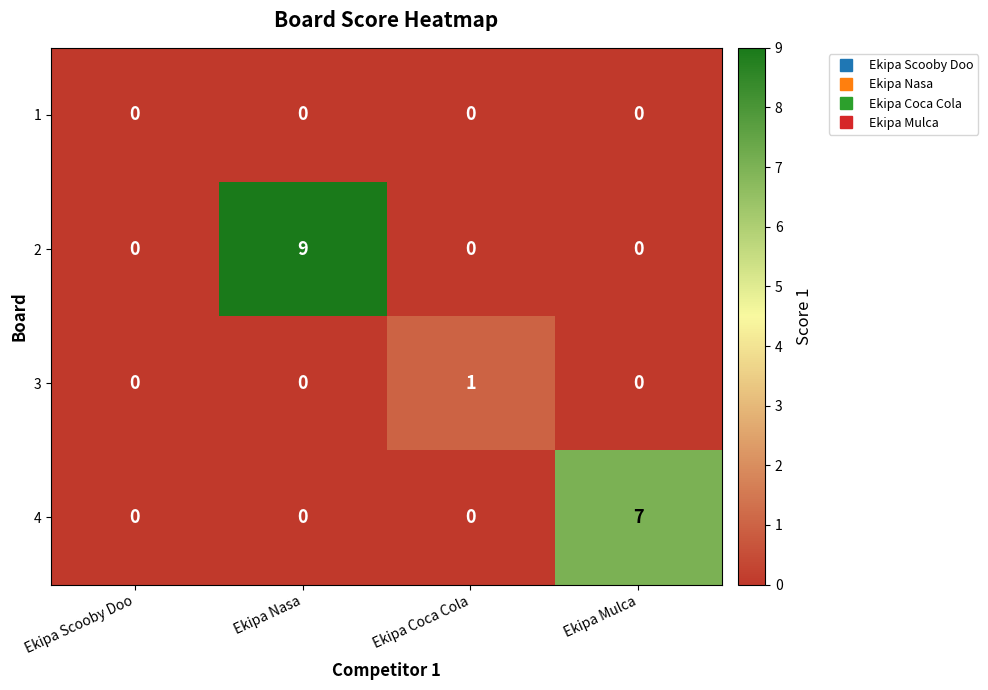

Which label corresponds to the largest value in the chart?

Ekipa Nasa